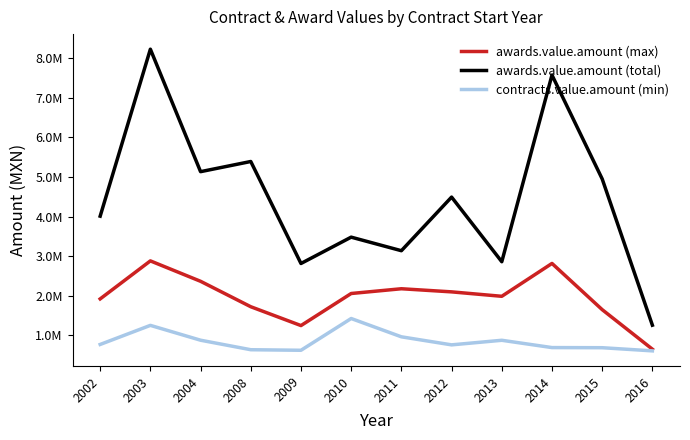

Does the chart display data point markers on the line(s)?

No